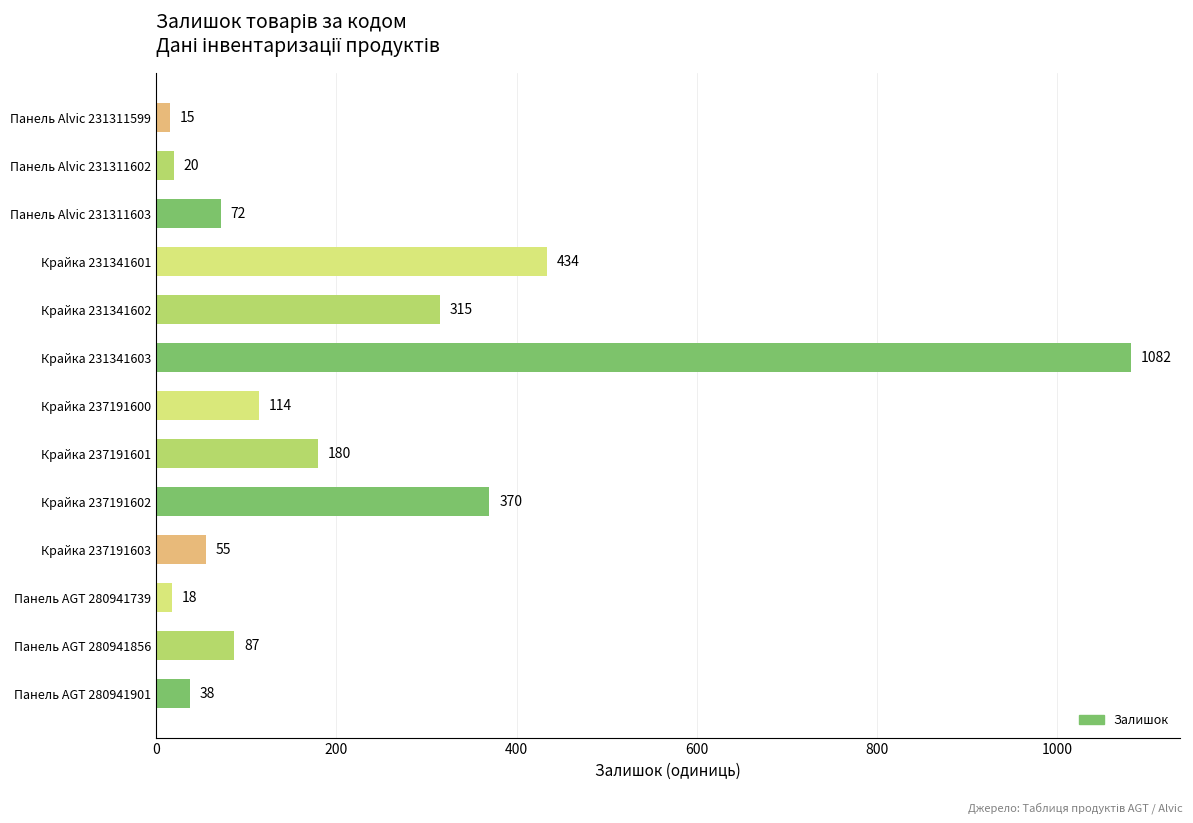

Approximately how many times larger is the value at Крайка 237191602 compared to Панель AGT 280941856?

4.3